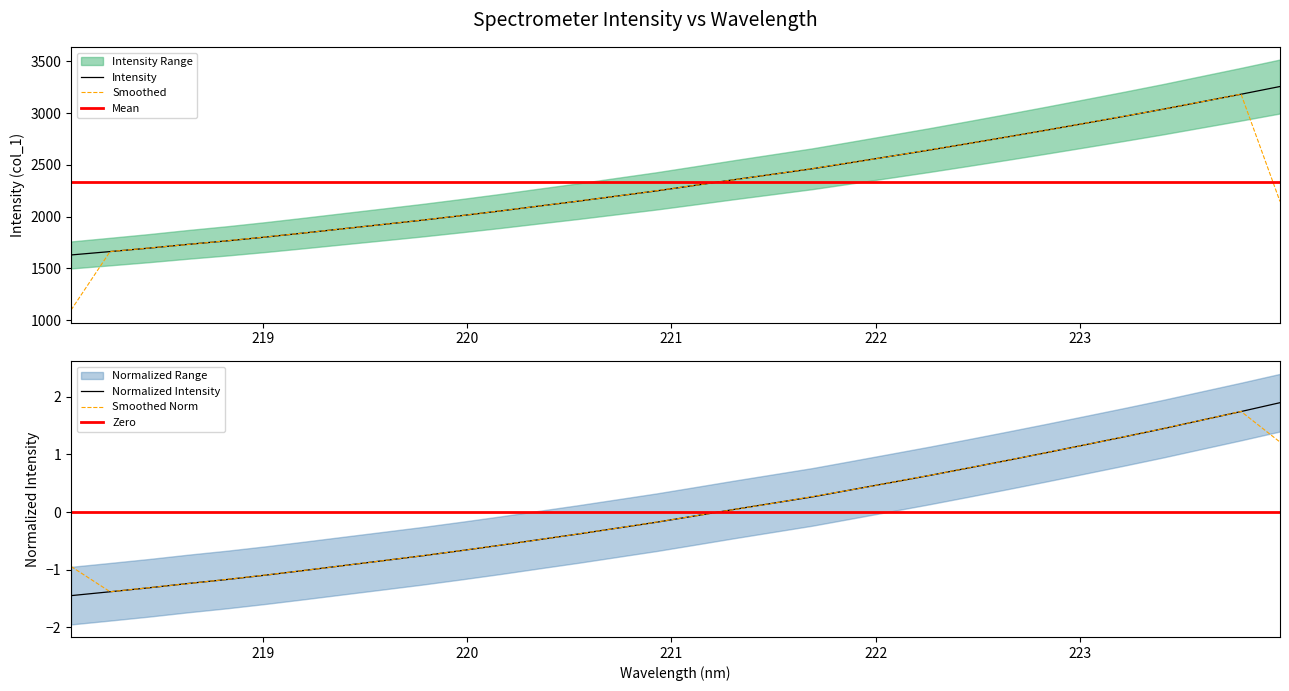

True or false: x has more than 2 points higher than both neighbors.

False